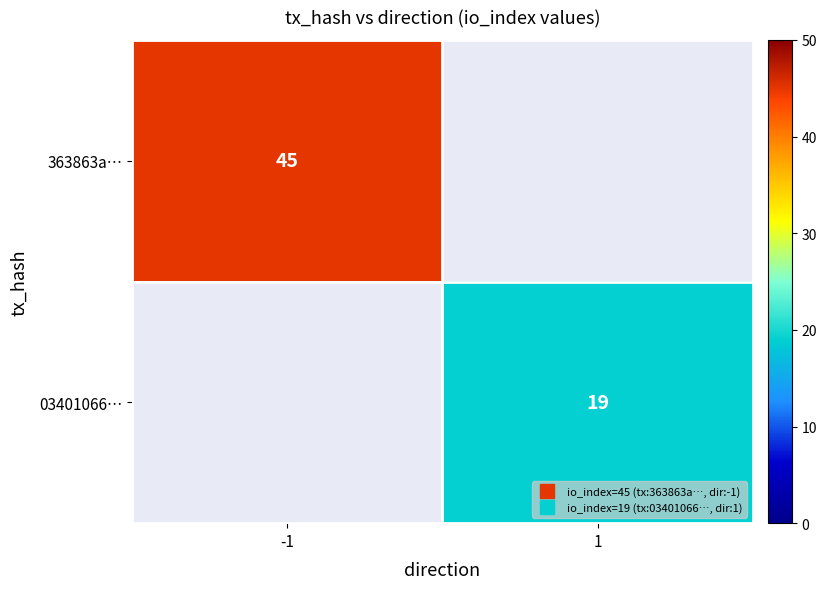

Between 1 and -1, which is larger?

-1